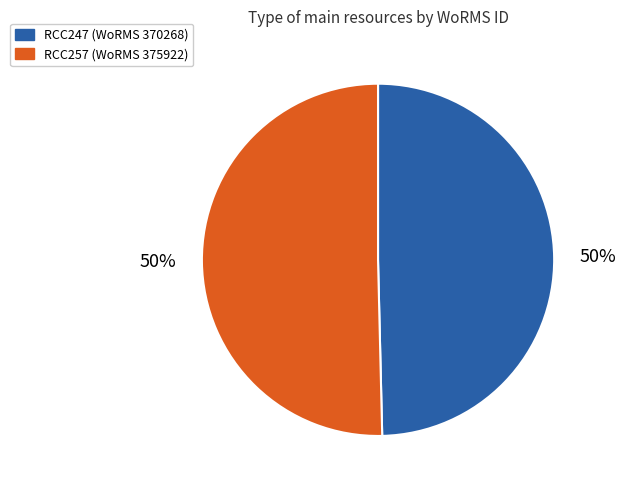

Is the sum of RCC247 and RCC257 greater than half?

Yes